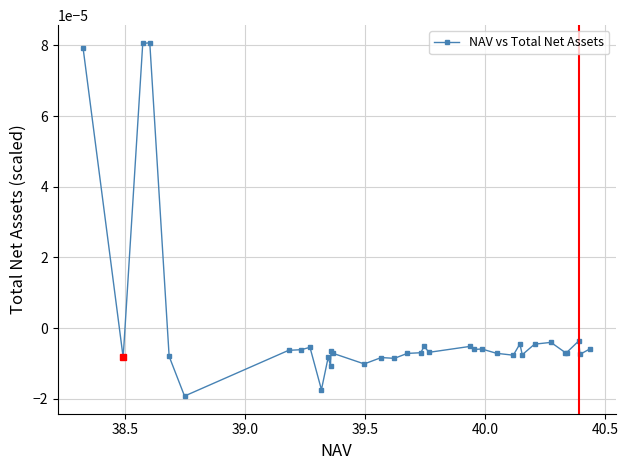

True or false: the data has more than 1 interior local peaks.

True